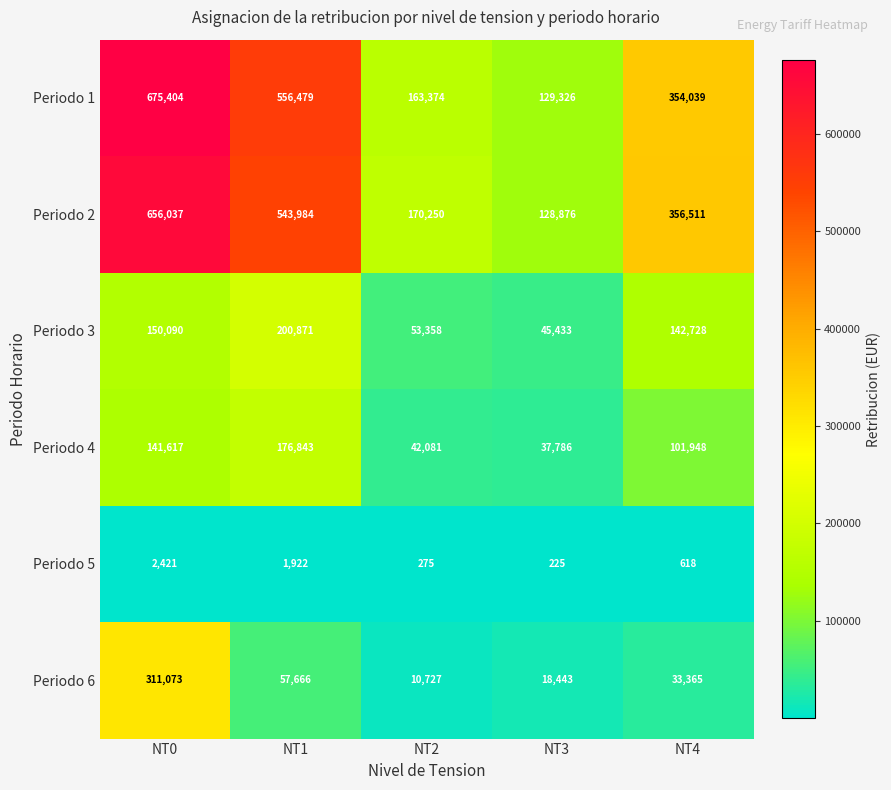

Which series has the largest range (max minus min)?

Periodo 1